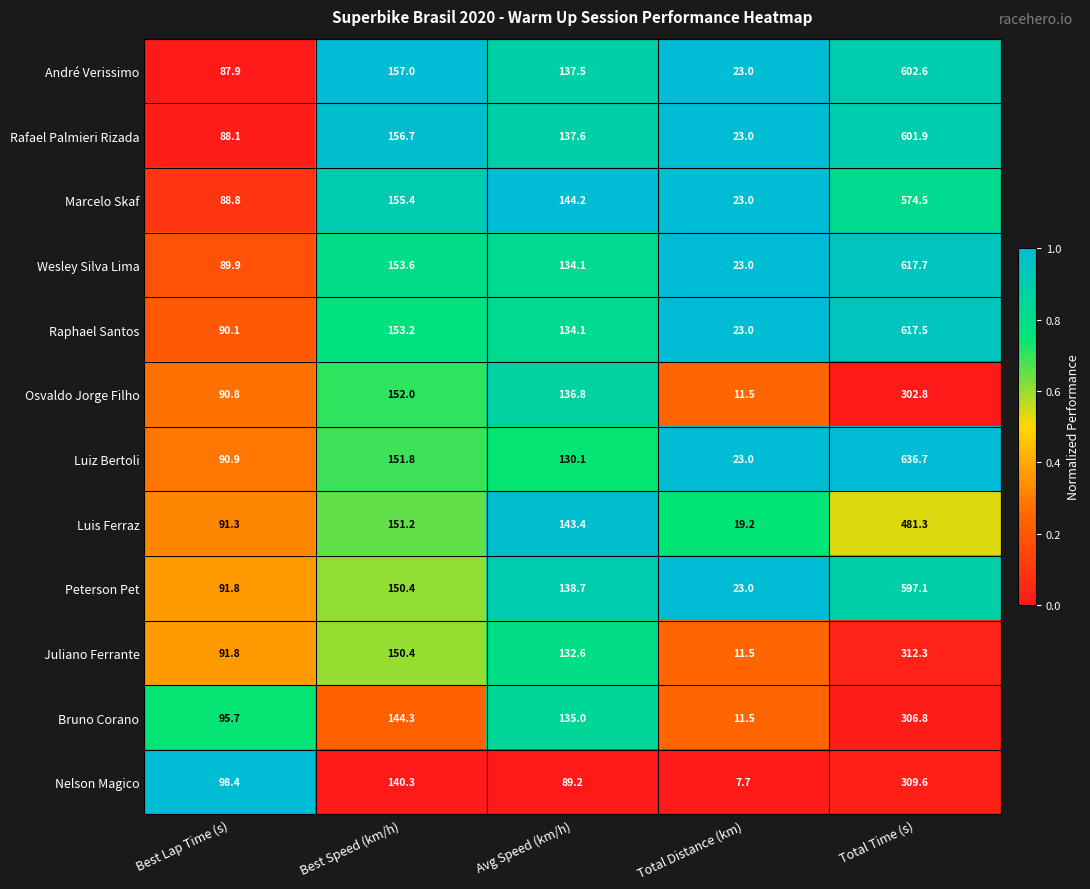

What is the difference between the Peterson Pet values at Best Speed (km/h) and Avg Speed (km/h)?

11.7